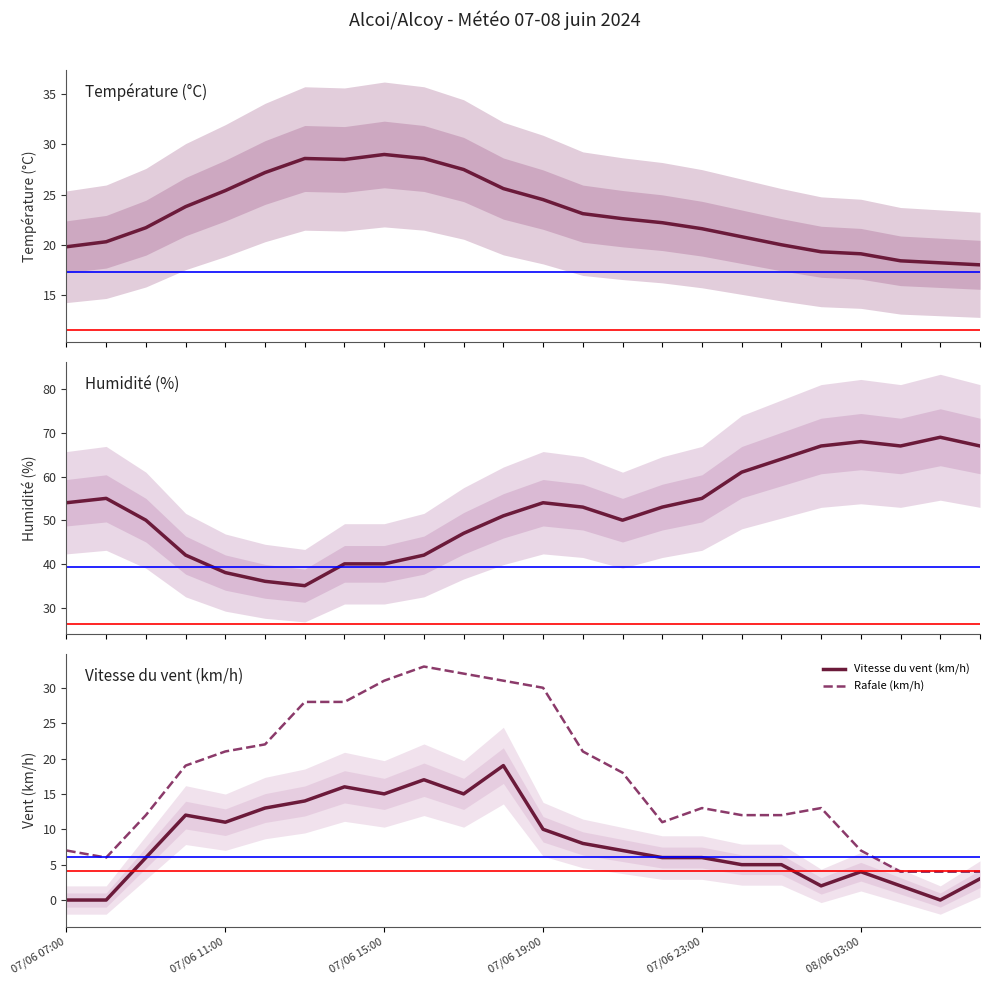

In Vitesse du vent (km/h), how many points are higher than both neighbors (excluding endpoints)?

5